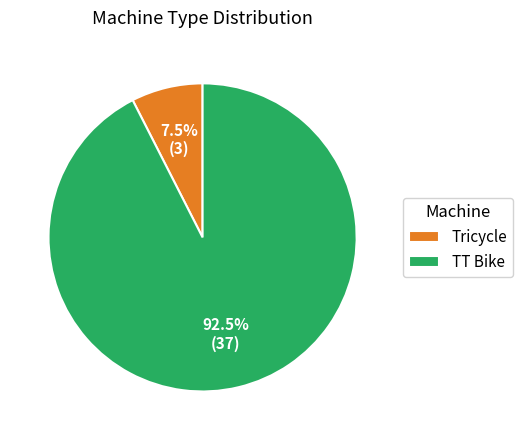

Which slice is the largest?

TT Bike